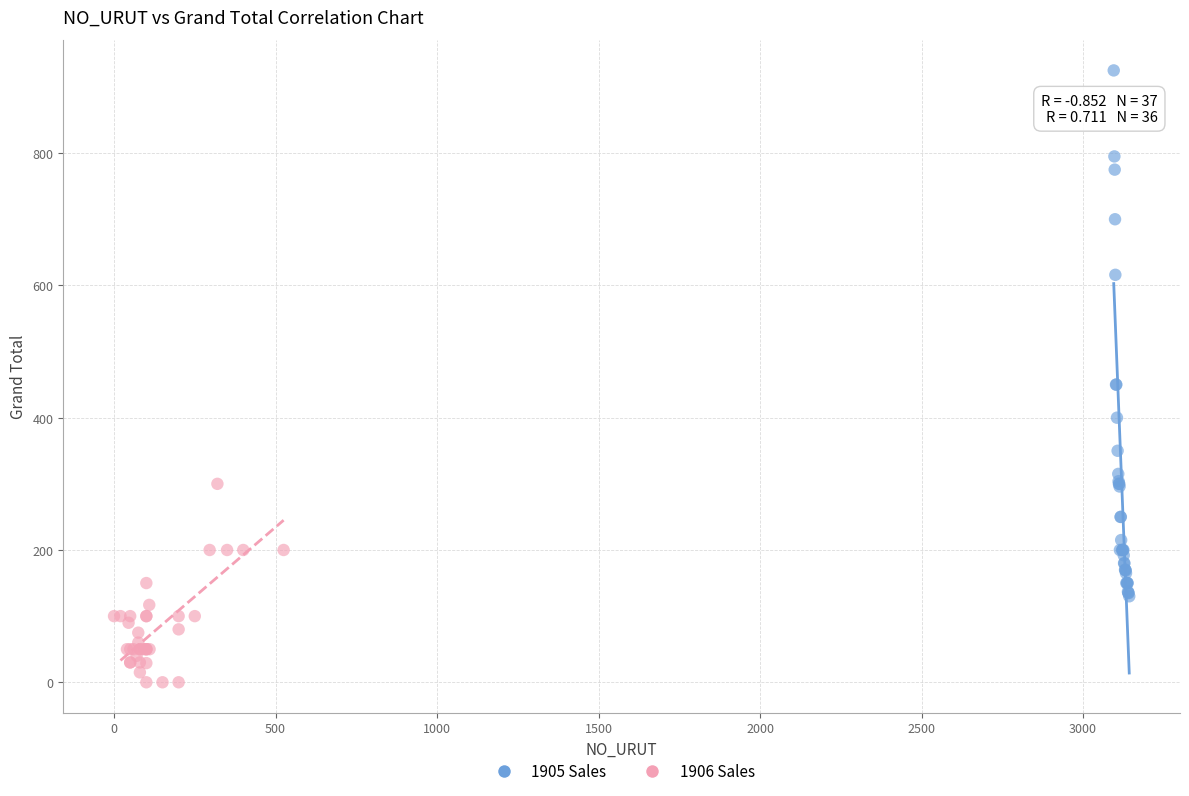

Which series reaches the minimum Y coordinate?

1906 Sales